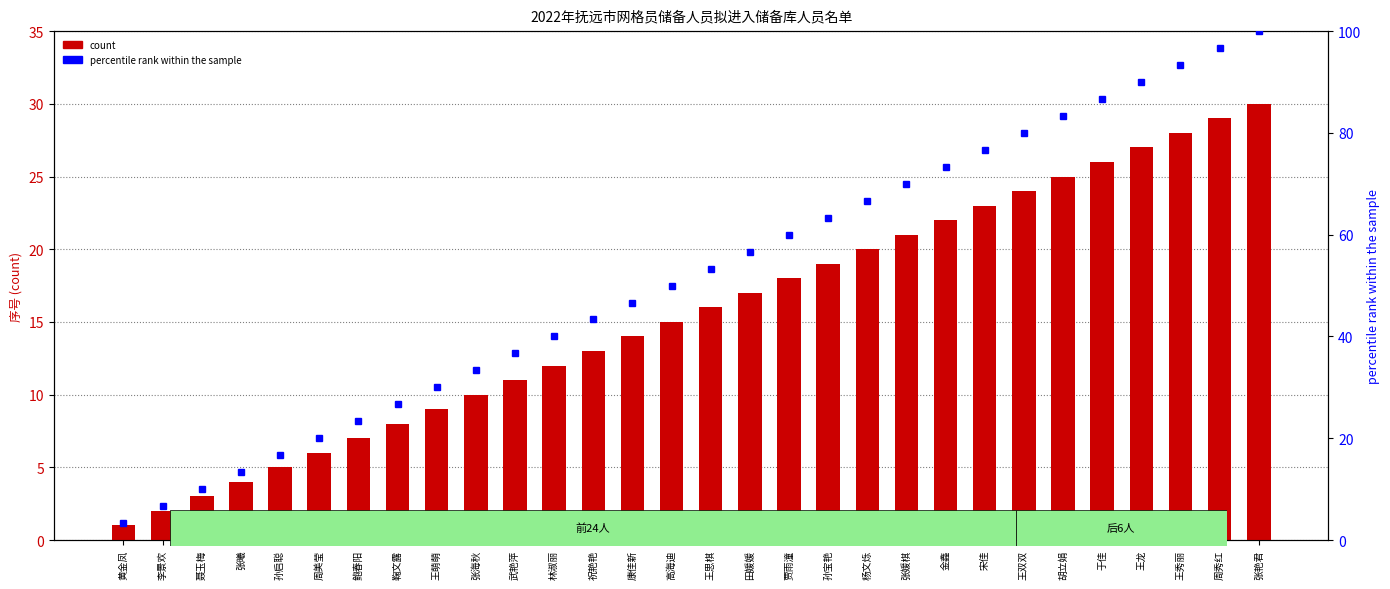

How many bars are there in each group?

2